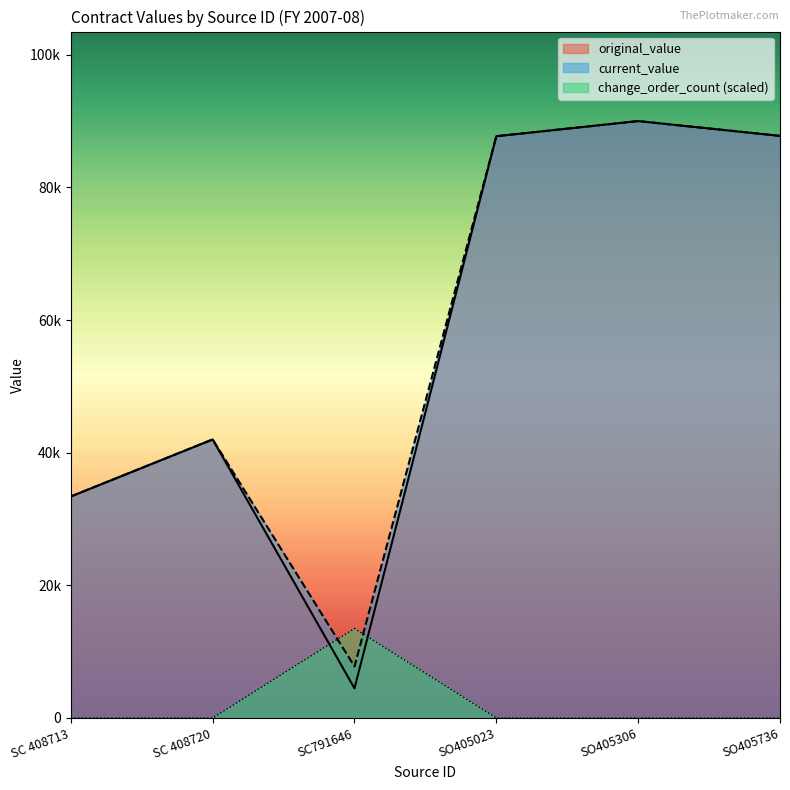

What is the label of the 1st point from the right?

SO405736